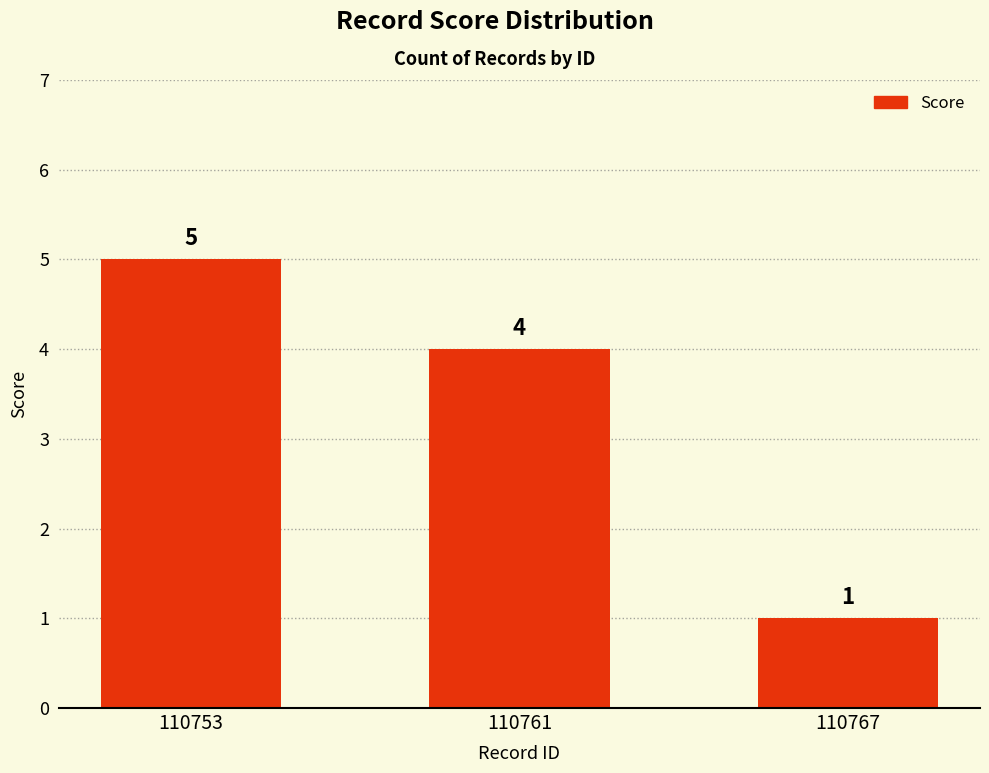

What is the ratio of the value at 110753 to the value at 110761?

1.2